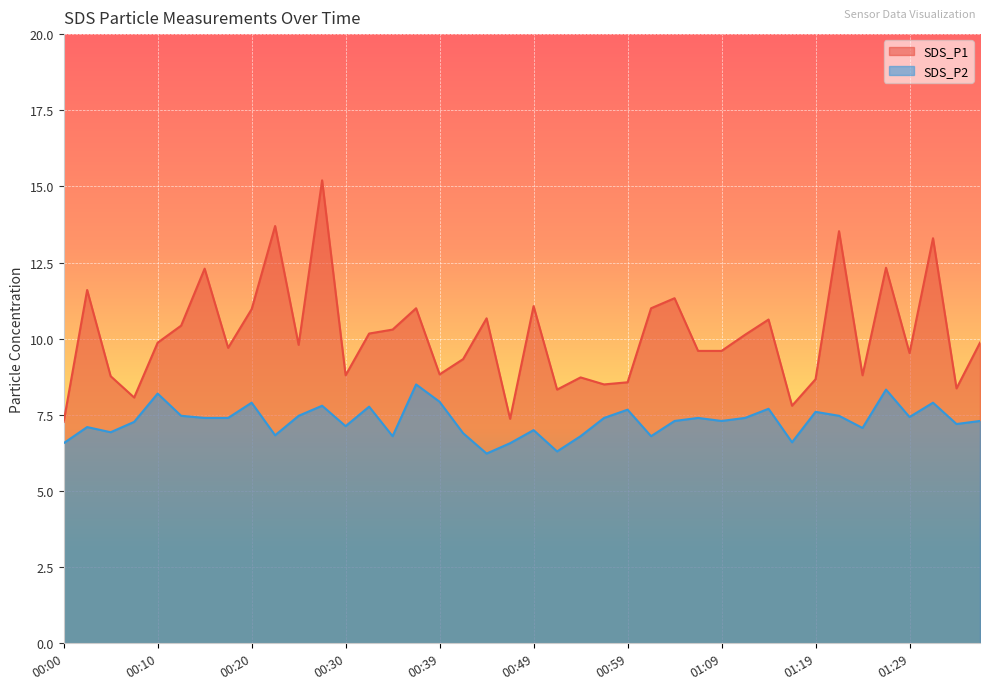

The value of SDS_P2 at 00:57 is 7.4. True or false?

True